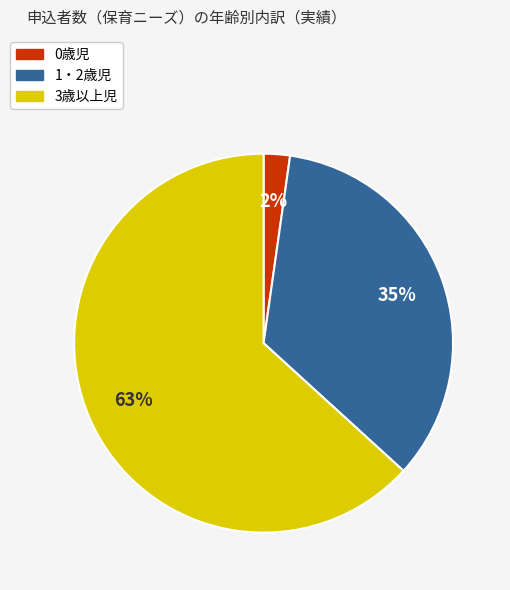

Rank the categories by value from lowest to highest.

0歳児, 1・2歳児, 3歳以上児